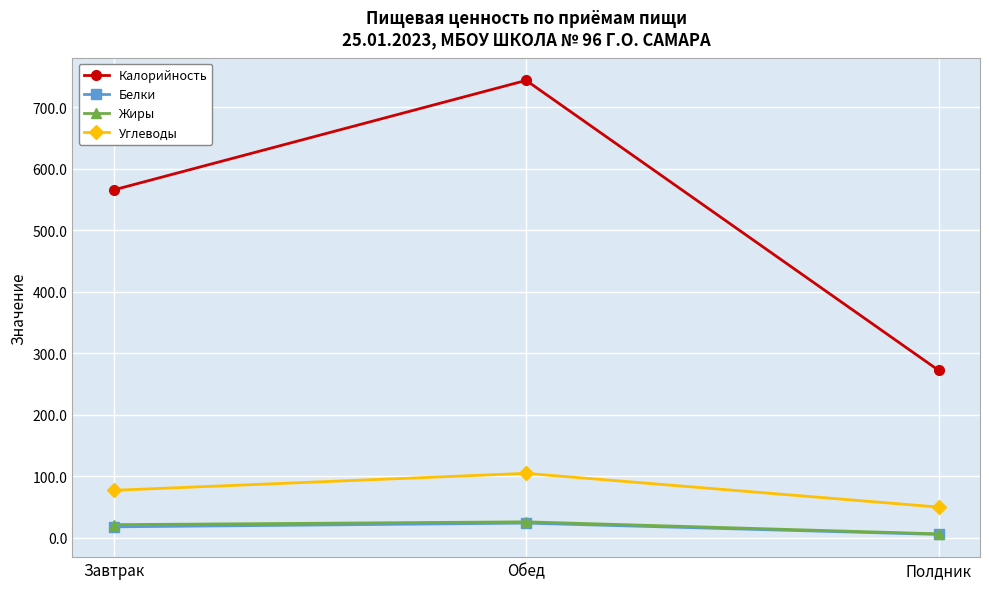

What is the label of the 2nd point from the left?

Обед